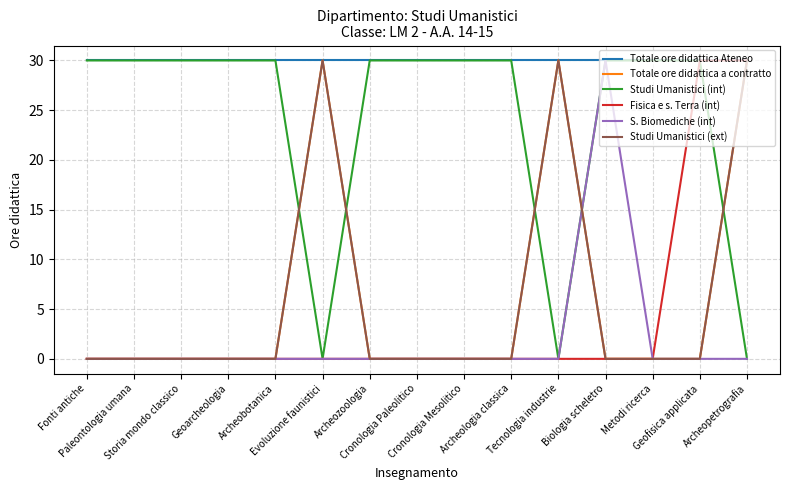

Which series has the largest total across all categories?

Totale ore didattica Ateneo